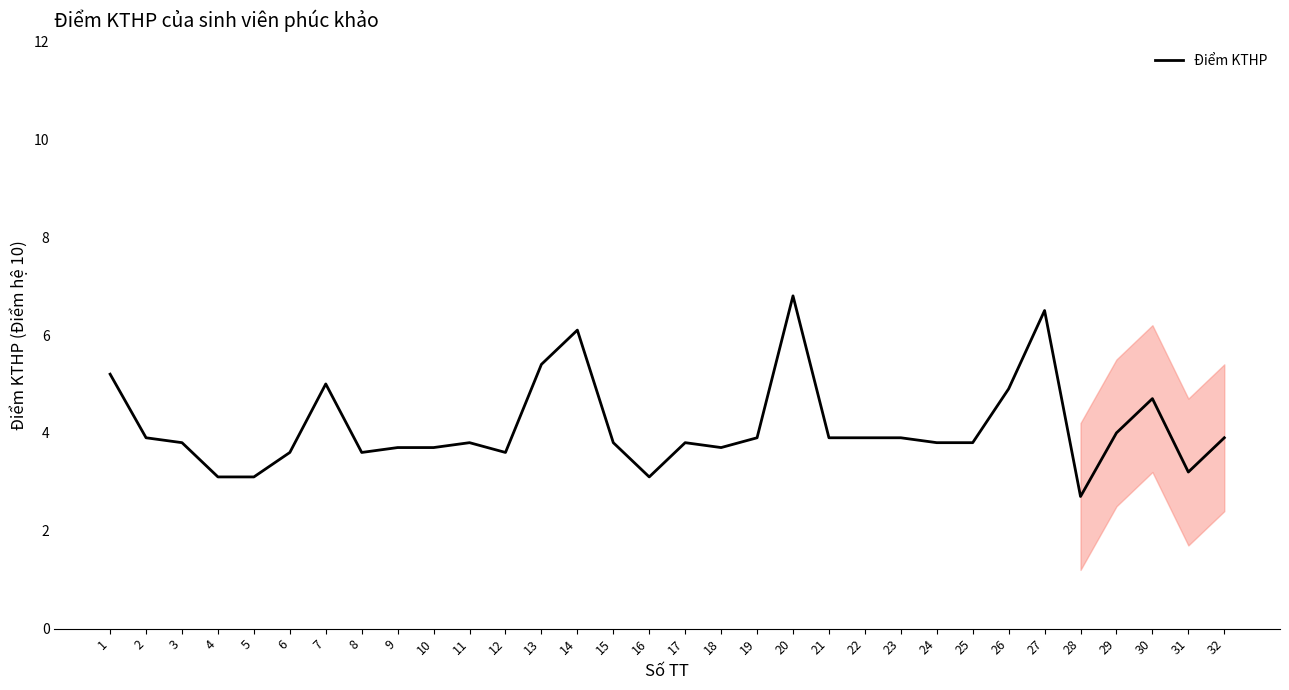

Is it true that the value at 24 is 2.6?

False